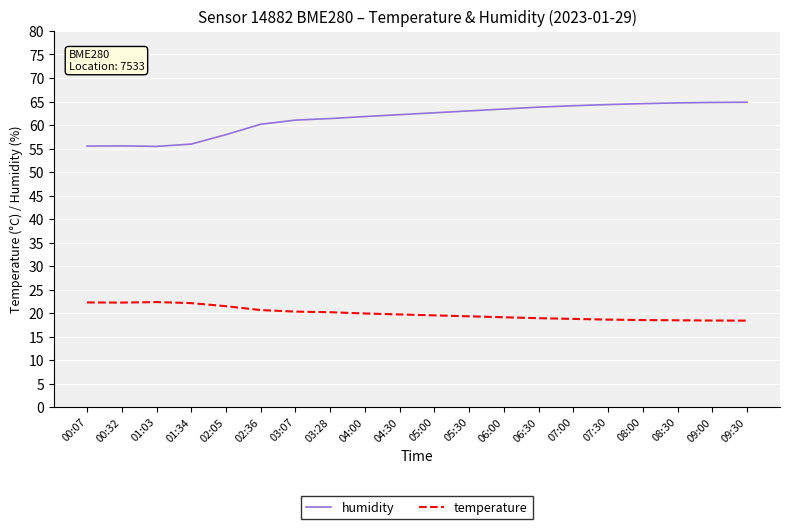

At which label is humidity closest to 60?

02:36